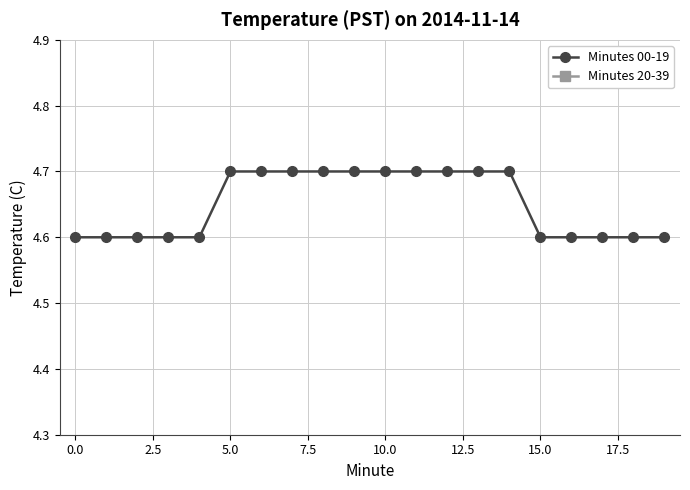

The Minutes 00-19 series shows 7.6 at 13. True or false?

False